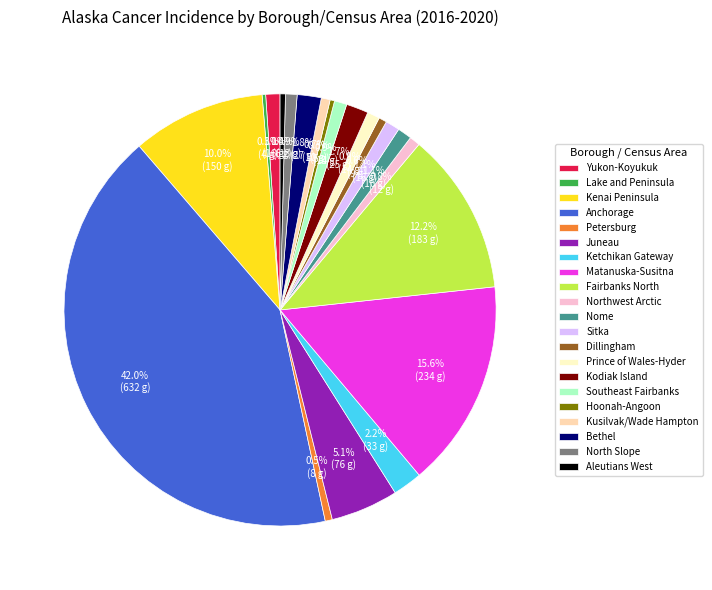

What is the ratio of the value at North Slope to the value at Kusilvak/Wade Hampton?

1.3